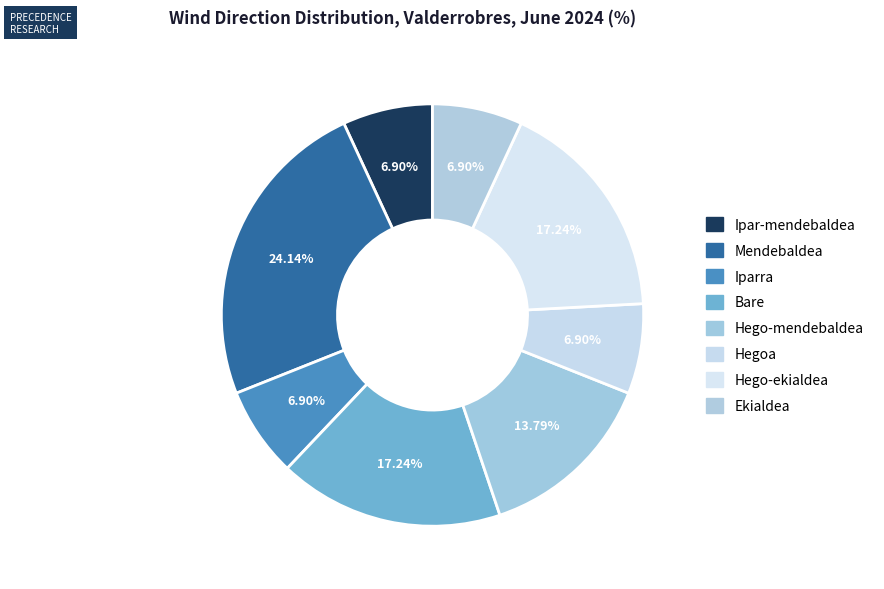

True or false: Bare accounts for 28% of the total.

False